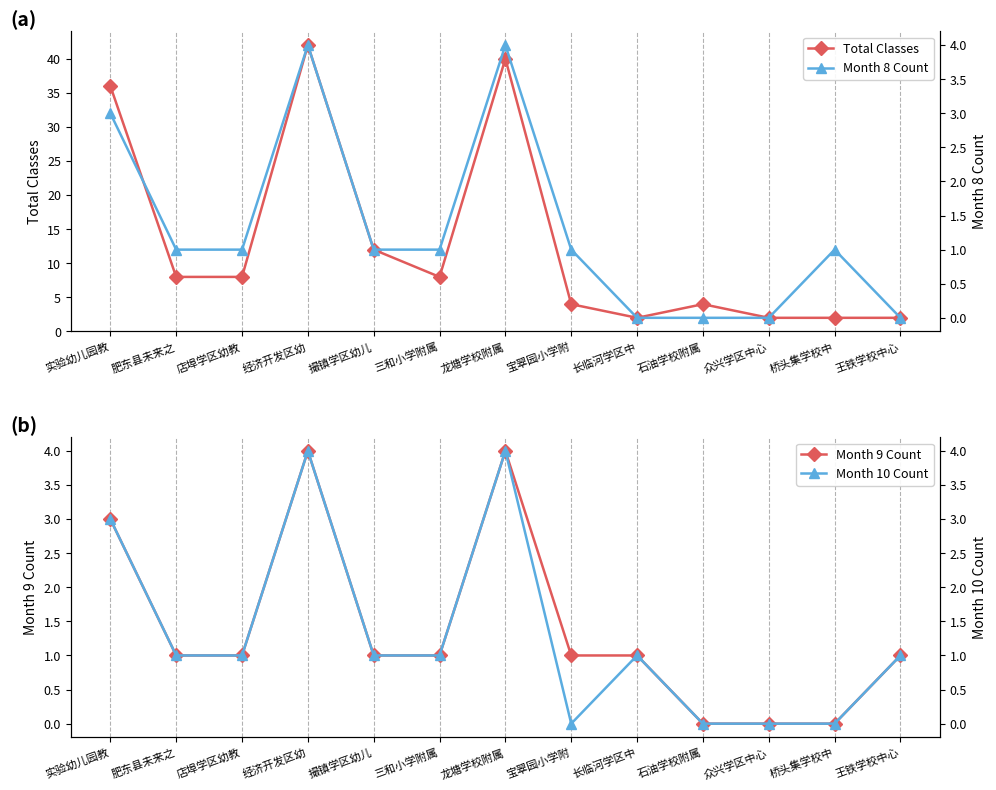

What is the average value of the Month 10 Count series?

1